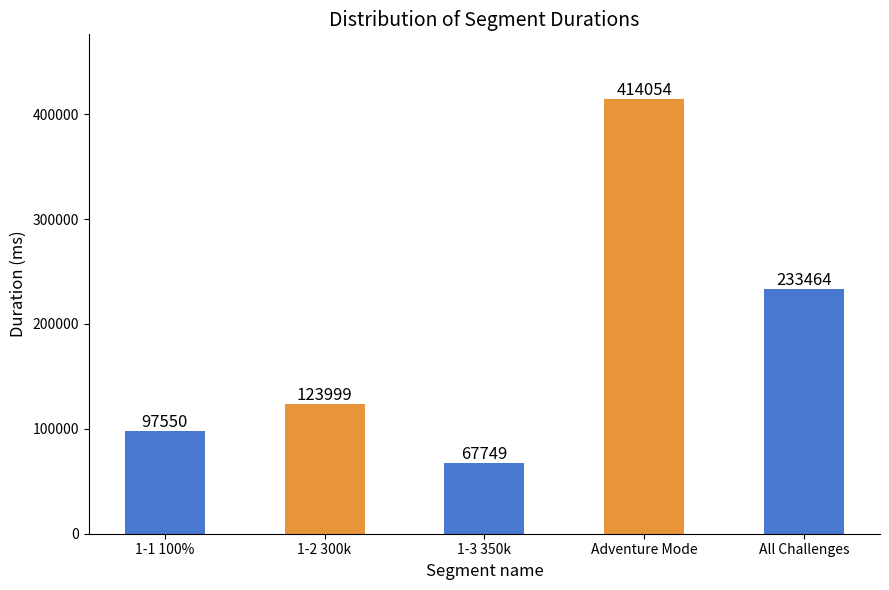

Reading left to right, extract all data points from this chart.

97550	123999	67749	414054	233464